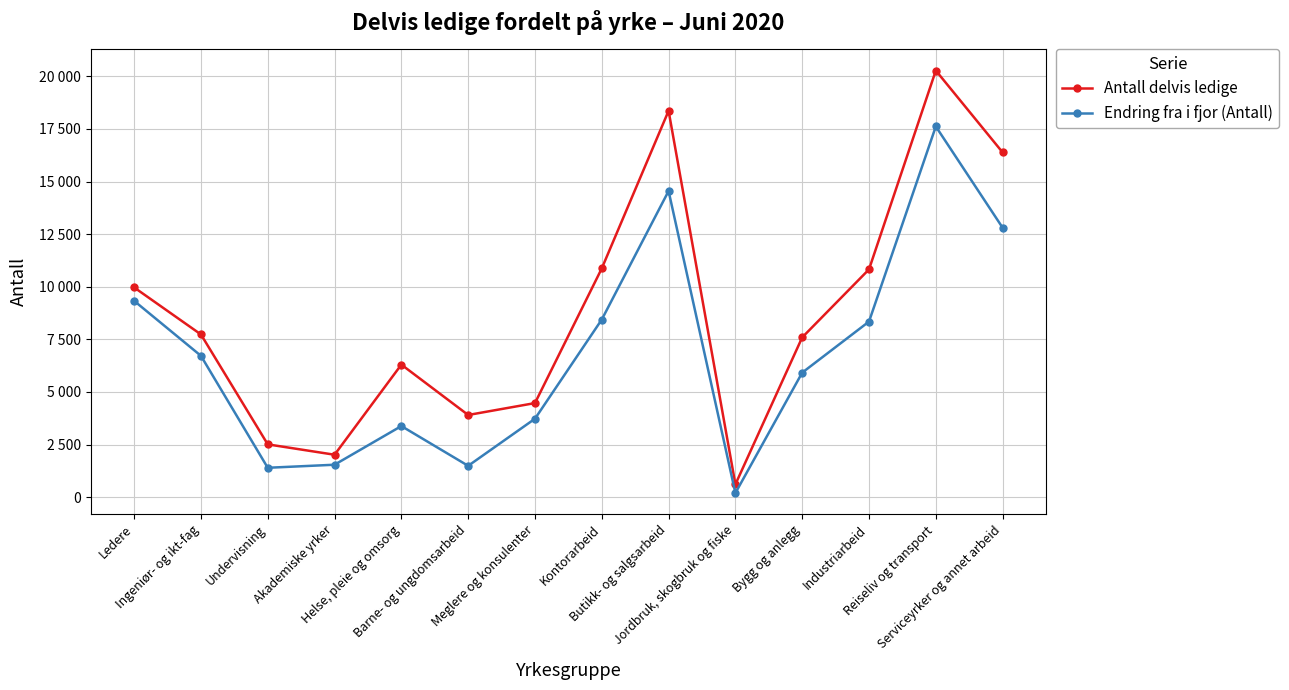

Does the chart have visible grid lines?

Yes